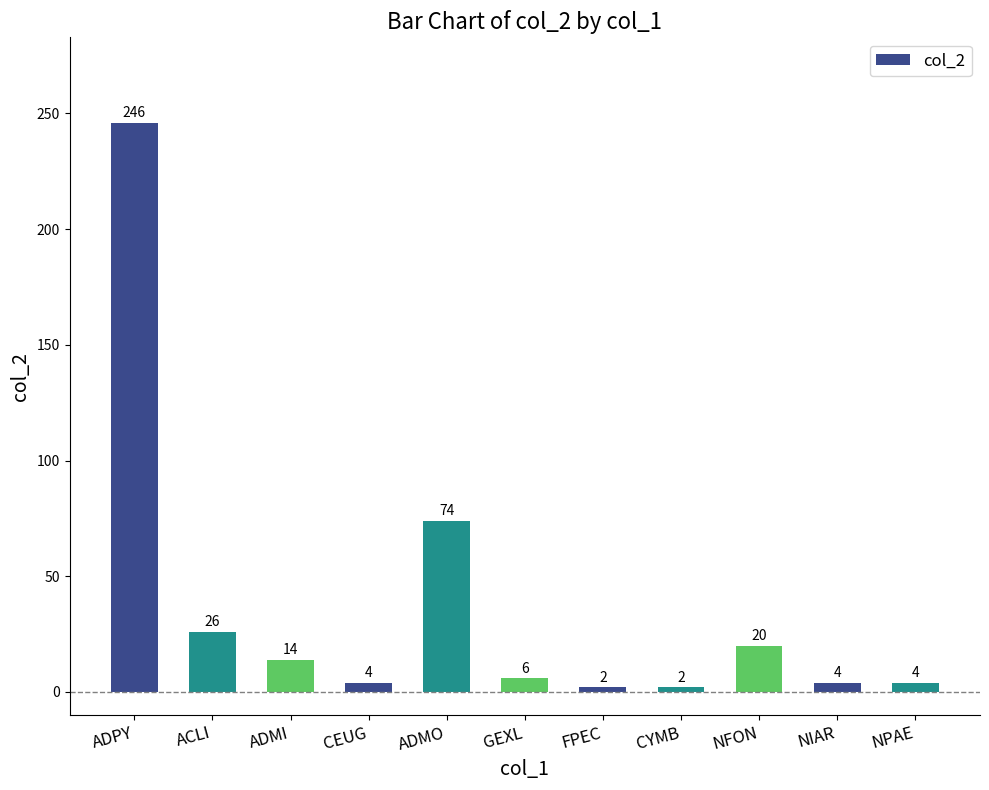

The chart shows a value of 6 at GEXL. True or false?

True